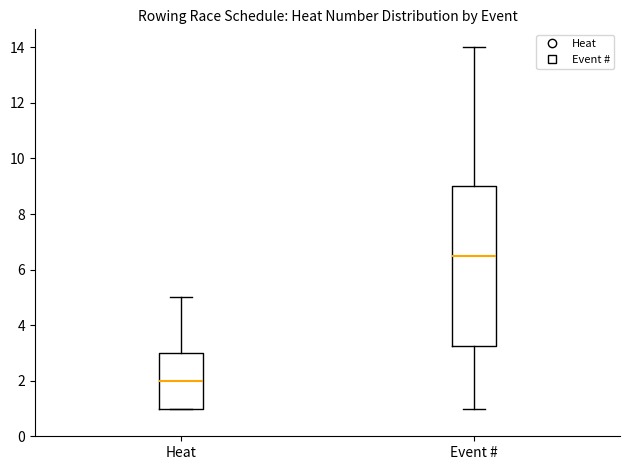

Reading left to right, read every box against the y-axis: the position of its median line, the range the box covers, and the ends of its whiskers. The values are not printed on the chart, so give them approximately, as read against the axis.

Heat: median 2.0, box 1.0 to 3.0, whiskers 1.0 to 5.0
Event #: median 6.6, box 3.2 to 9.0, whiskers 1.0 to 14.0